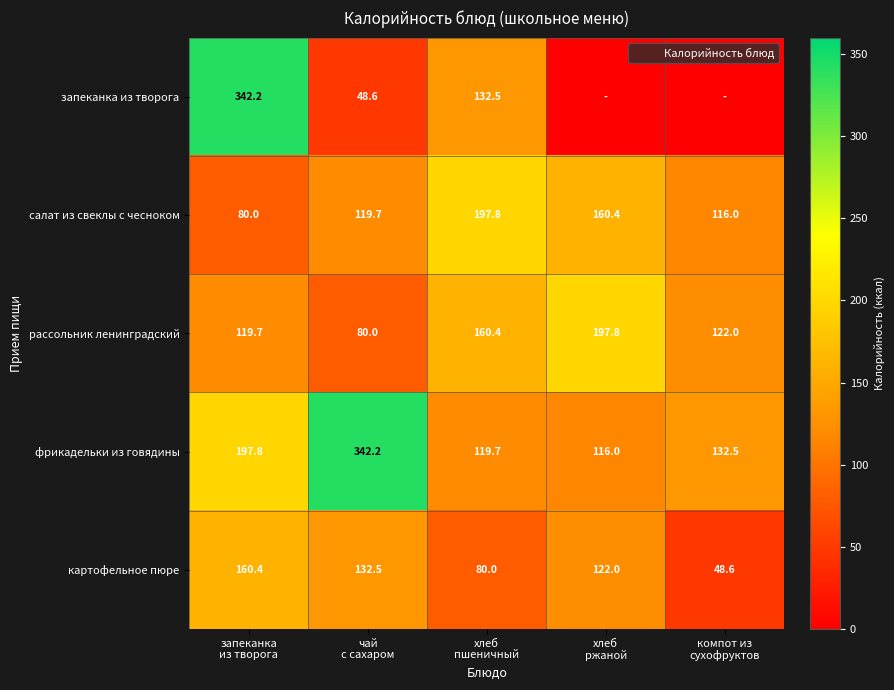

Rank the series by their maximum value, from highest to lowest.

запеканка из творога, фрикадельки из говядины, салат из свеклы с чесноком, рассольник ленинградский, картофельное пюре